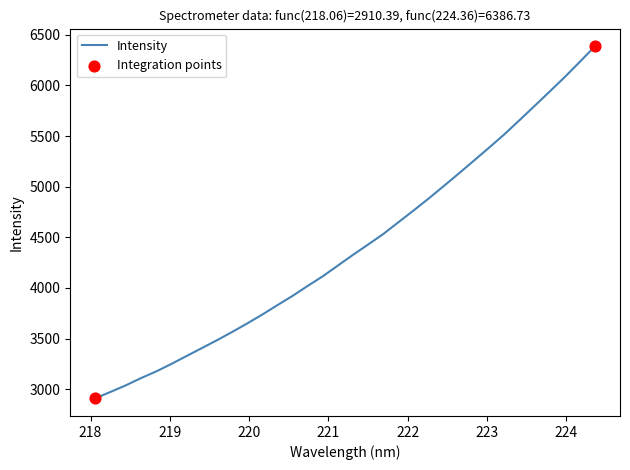

What is the smallest value displayed?

2910.4